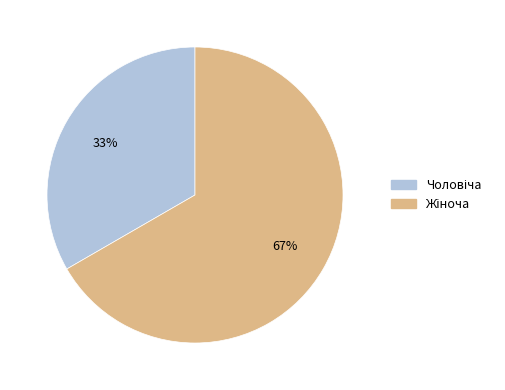

To the nearest percent, what is the average slice percentage?

50%